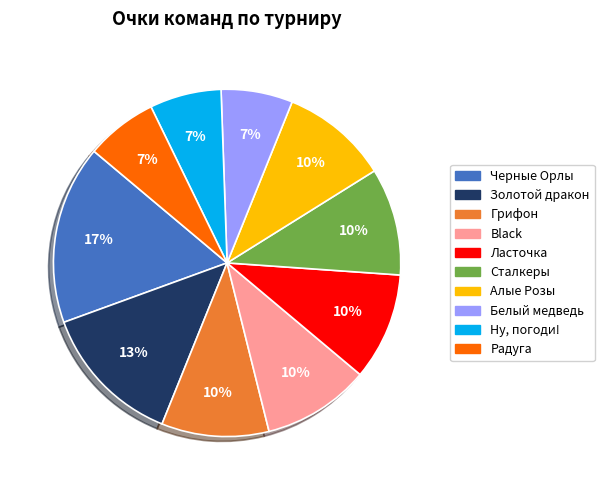

To the nearest percent, what is the average slice percentage?

10%